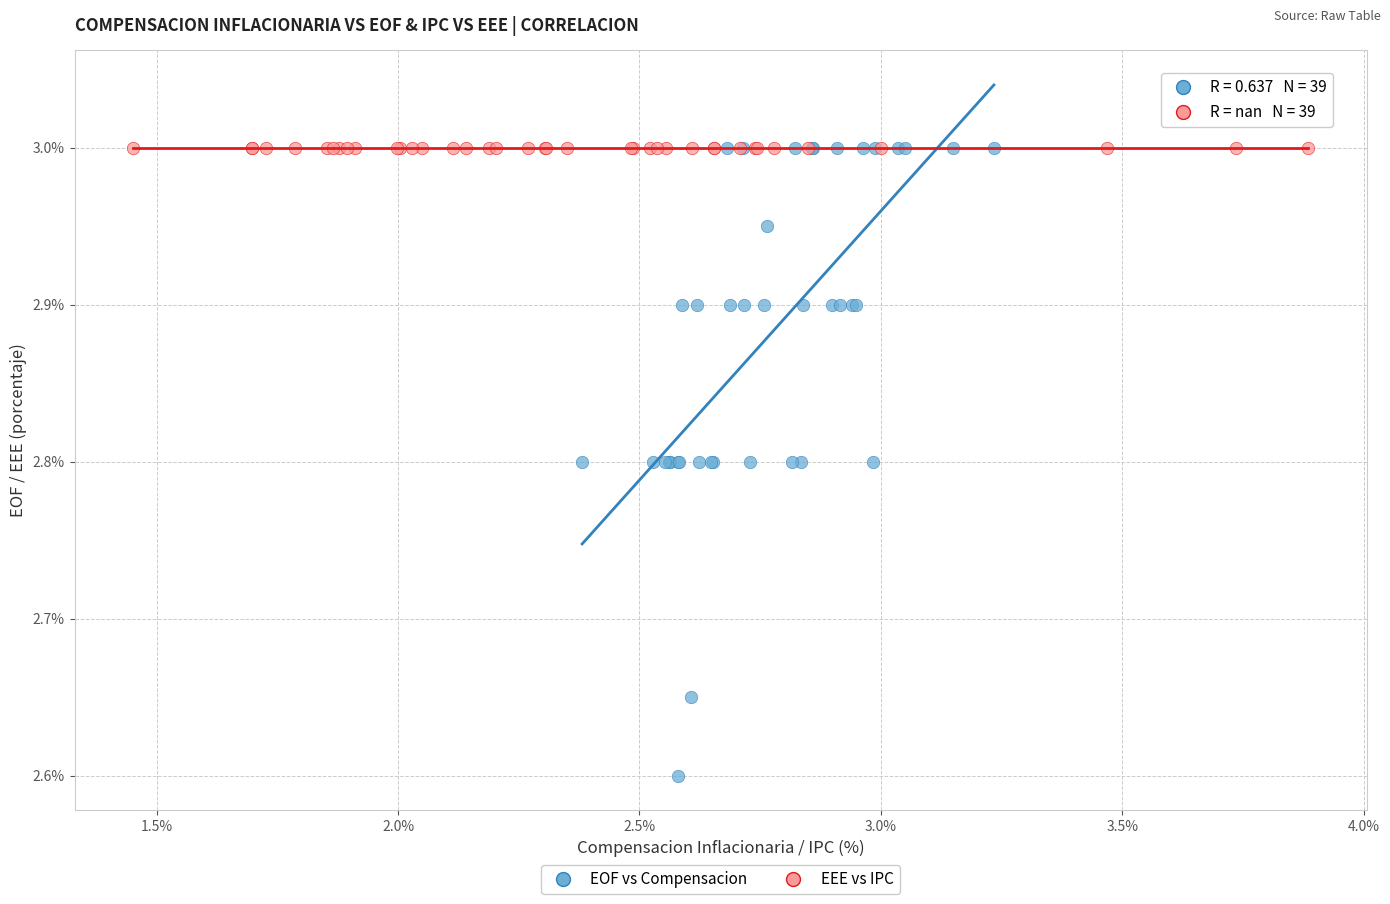

Which series reaches the minimum Y coordinate?

EOF vs Compensacion